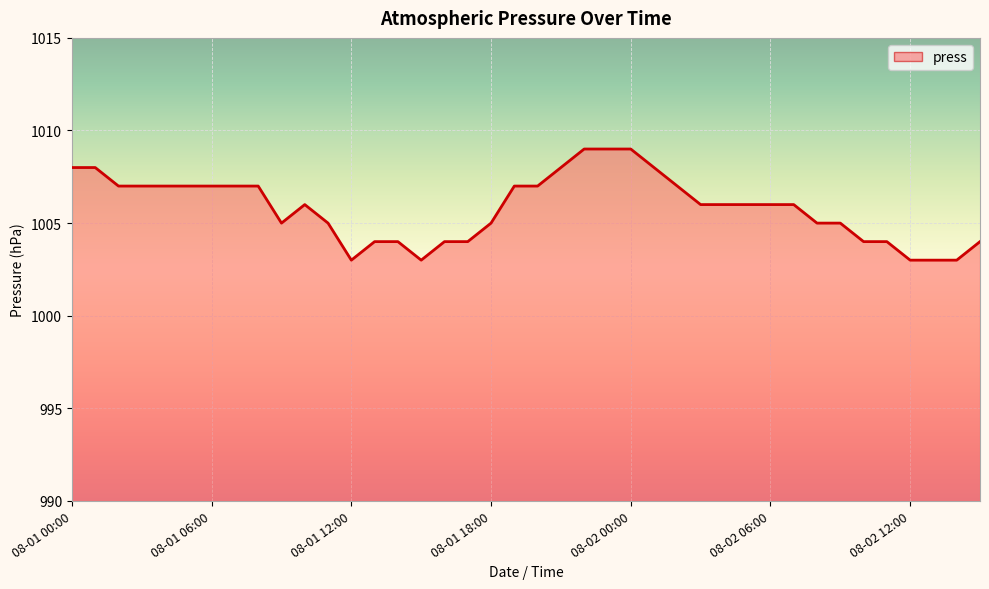

What is the difference between the maximum and minimum values?

6